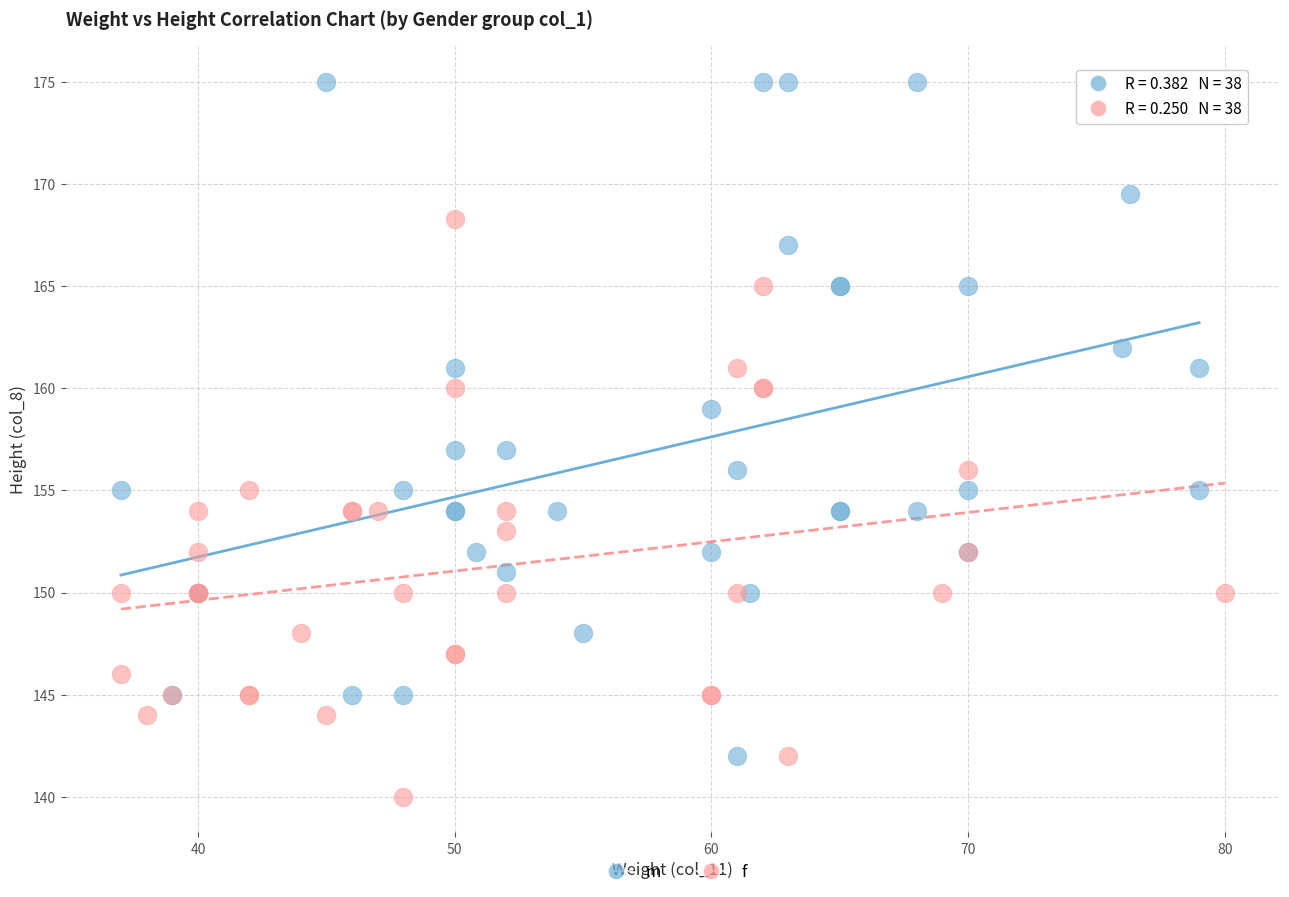

Which series has the largest Y range (max minus min)?

m